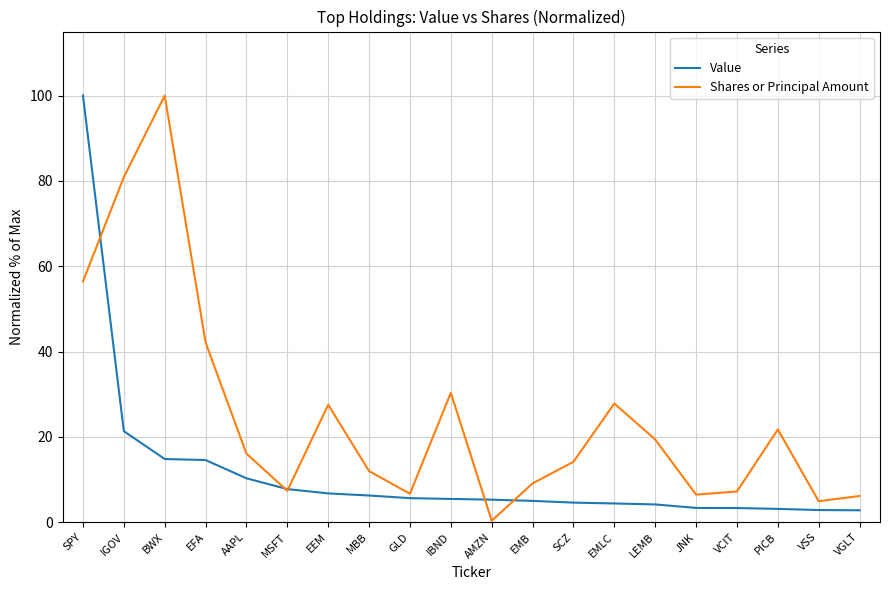

The value of Shares or Principal Amount at BWX is 33.2. True or false?

False